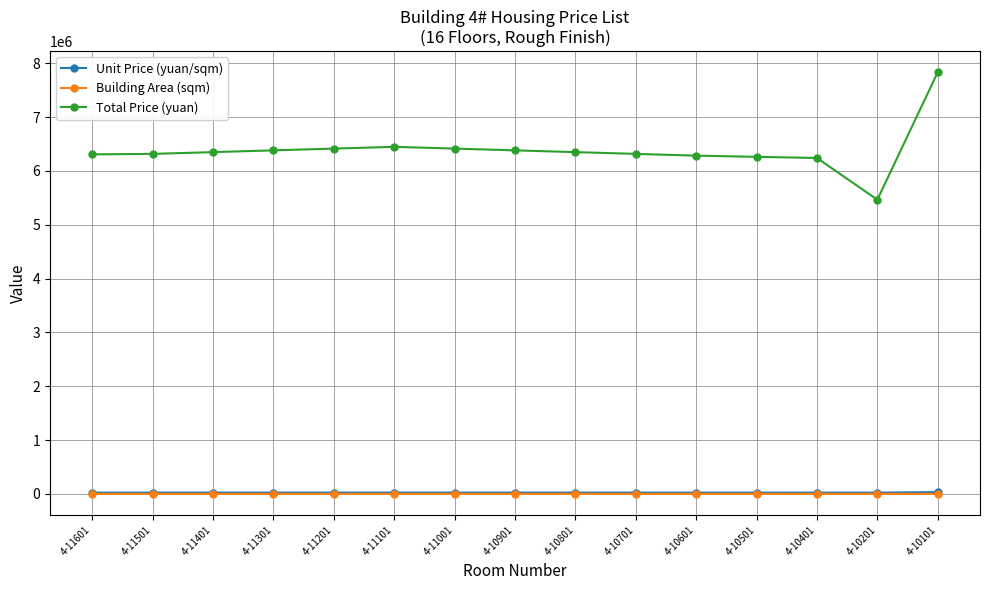

The value of Unit Price (yuan/sqm) at 4-10701 is 23140.0. True or false?

True